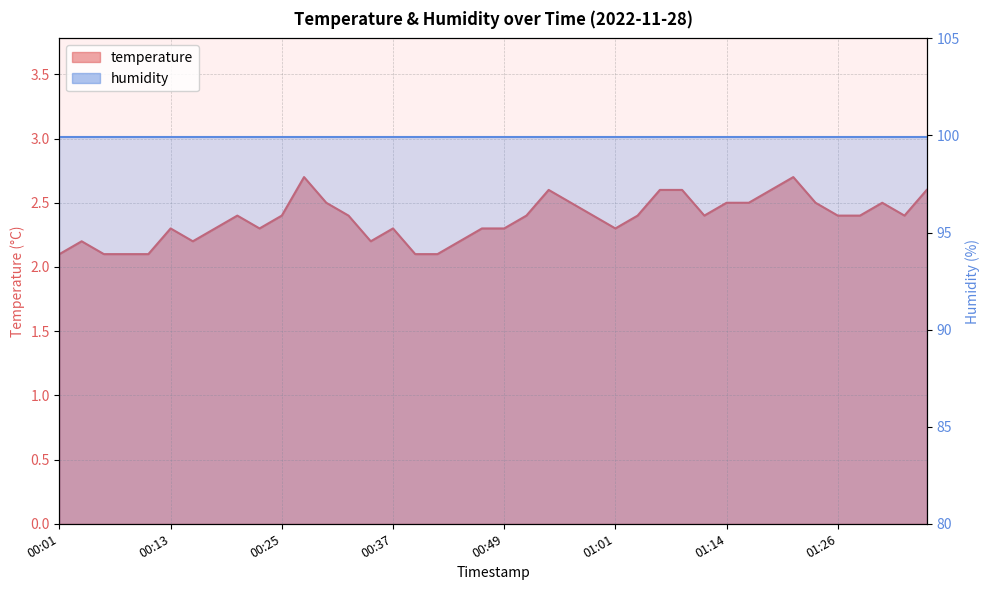

Reading right to left, transcribe all the data shown in this chart.

2.6	2.4	2.5	2.4	2.4	2.5	2.7	2.6	2.5	2.5	2.4	2.6	2.6	2.4	2.3	2.4	2.5	2.6	2.4	2.3	2.3	2.2	2.1	2.1	2.3	2.2	2.4	2.5	2.7	2.4	2.3	2.4	2.3	2.2	2.3	2.1	2.1	2.1	2.2	2.1